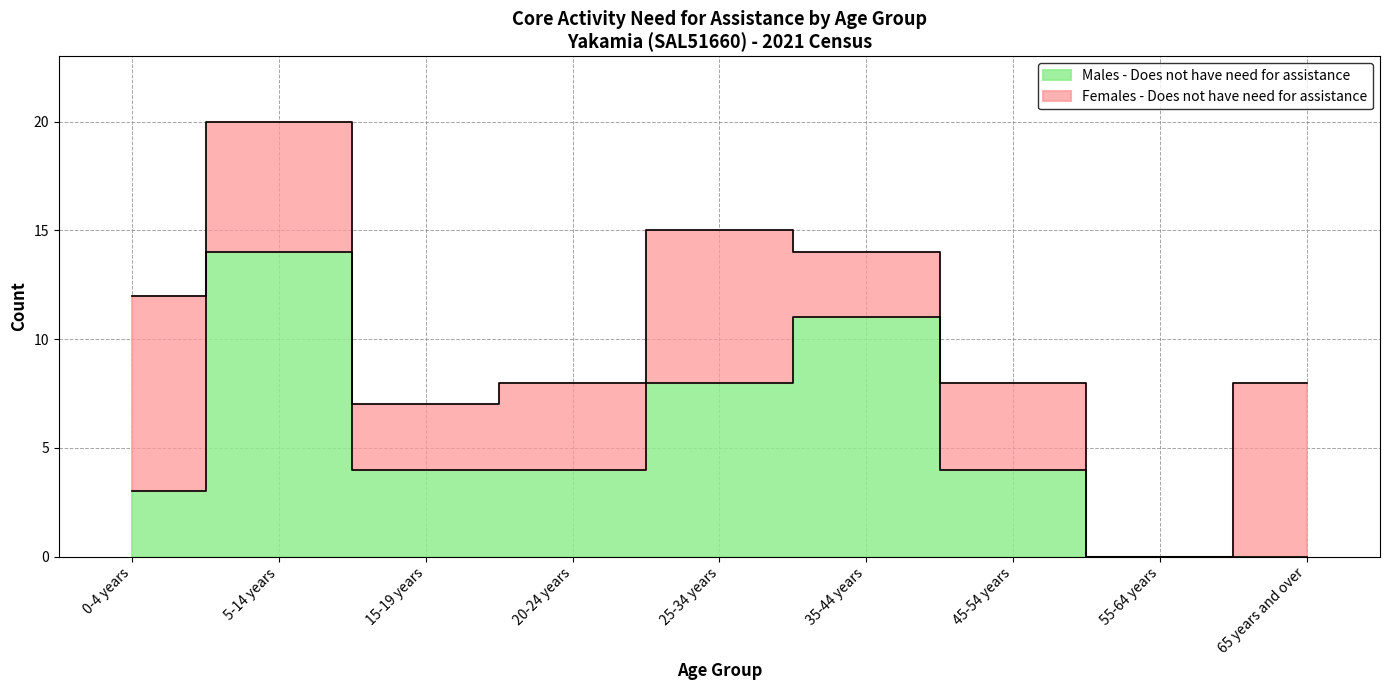

How many data points are less than 4?

3